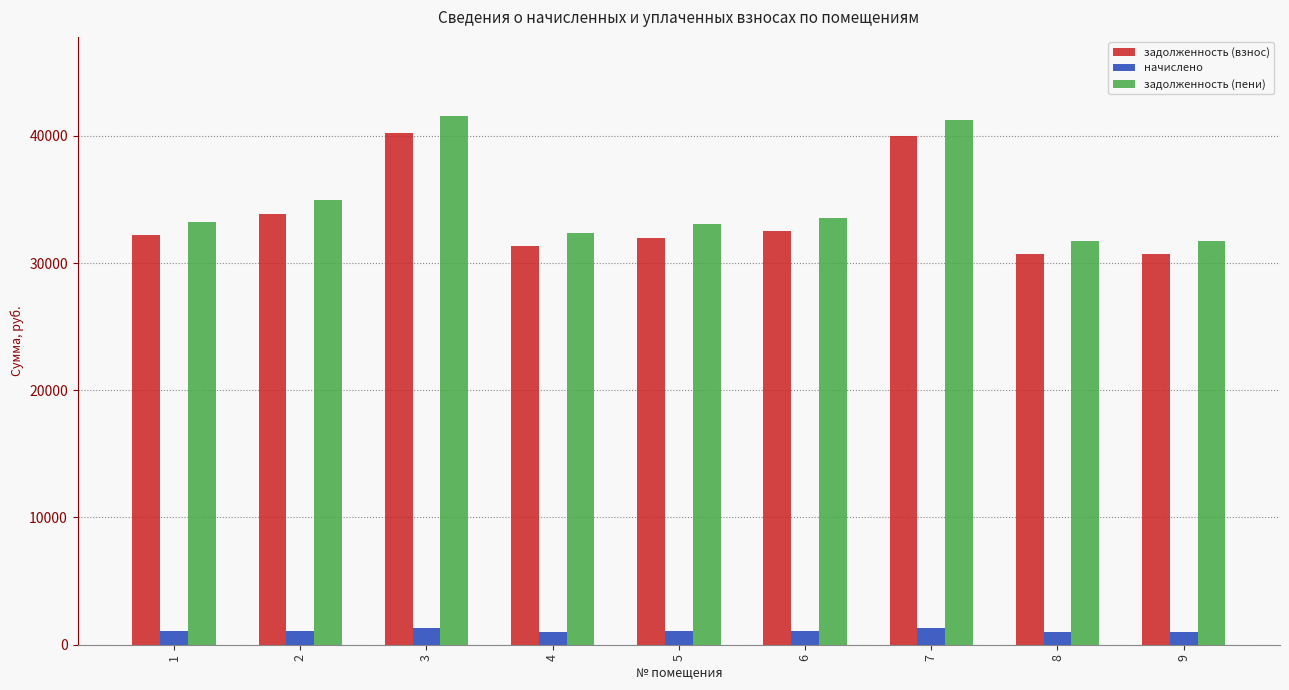

How many data points in задолженность (взнос) are less than 32168?

4